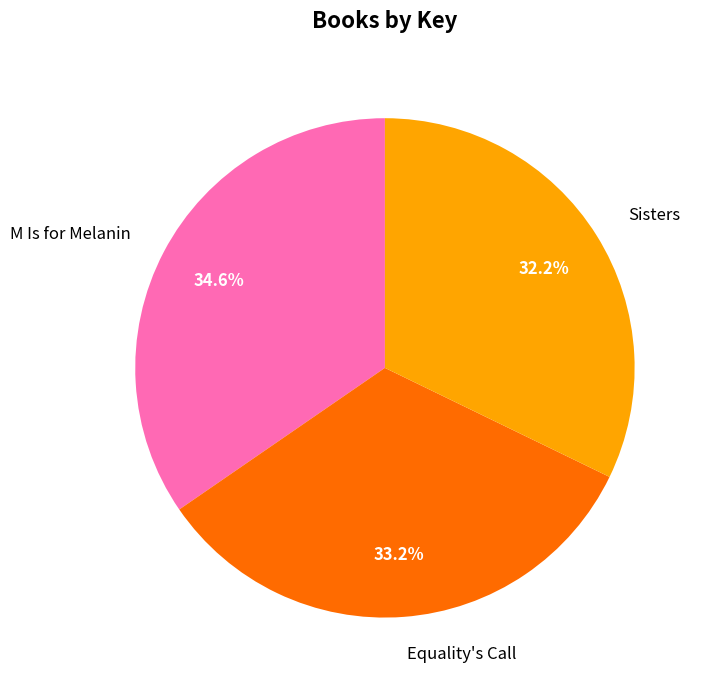

Do Sisters and Equality's Call together represent more than half of the pie?

Yes